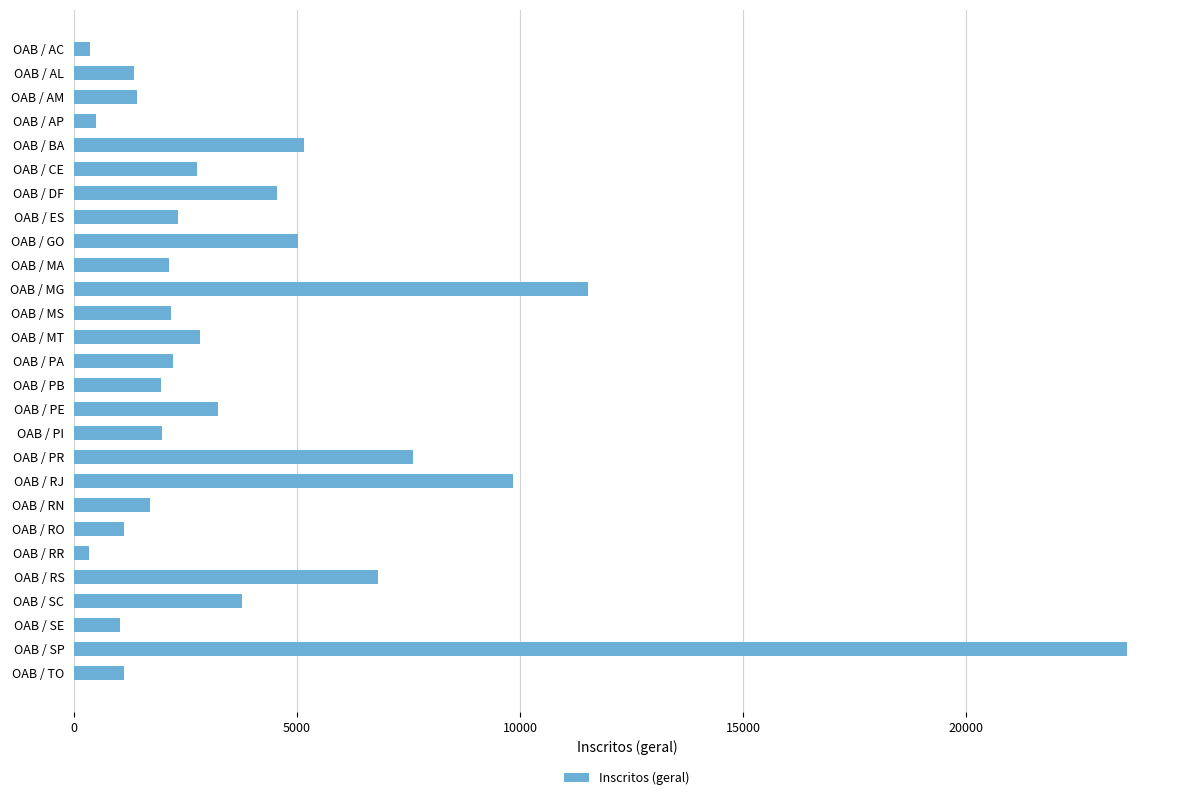

Between OAB / AC and OAB / RO, which is larger?

OAB / RO